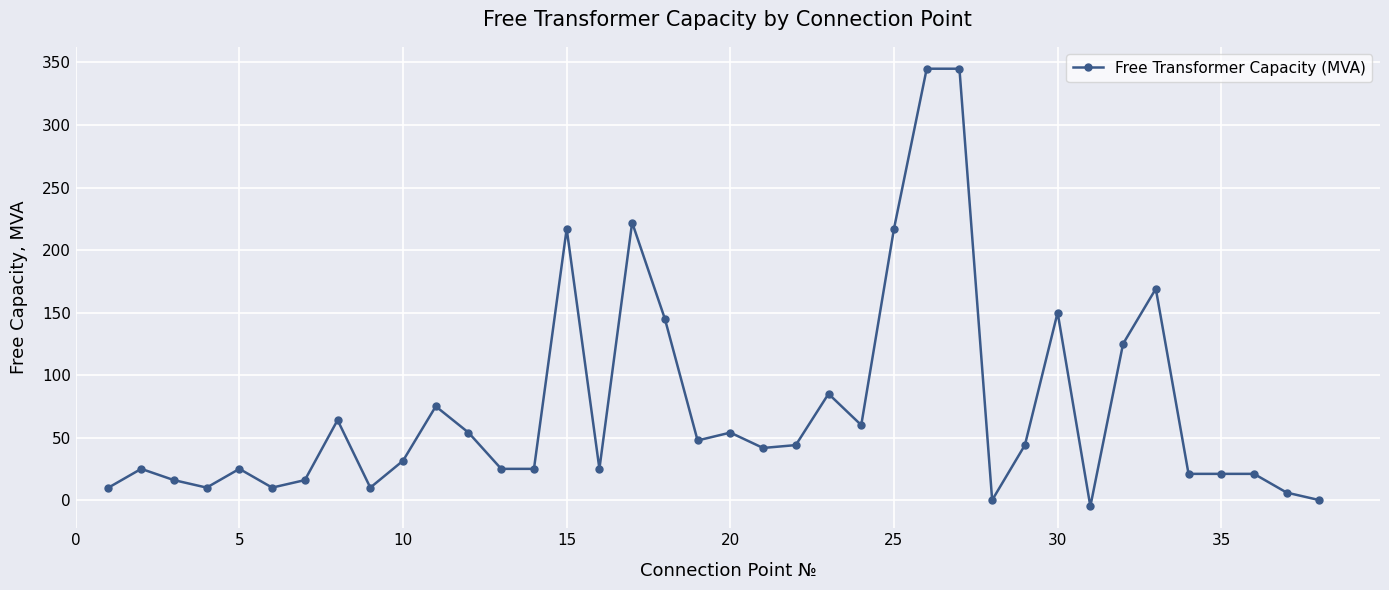

What is the greatest value displayed?

345.0